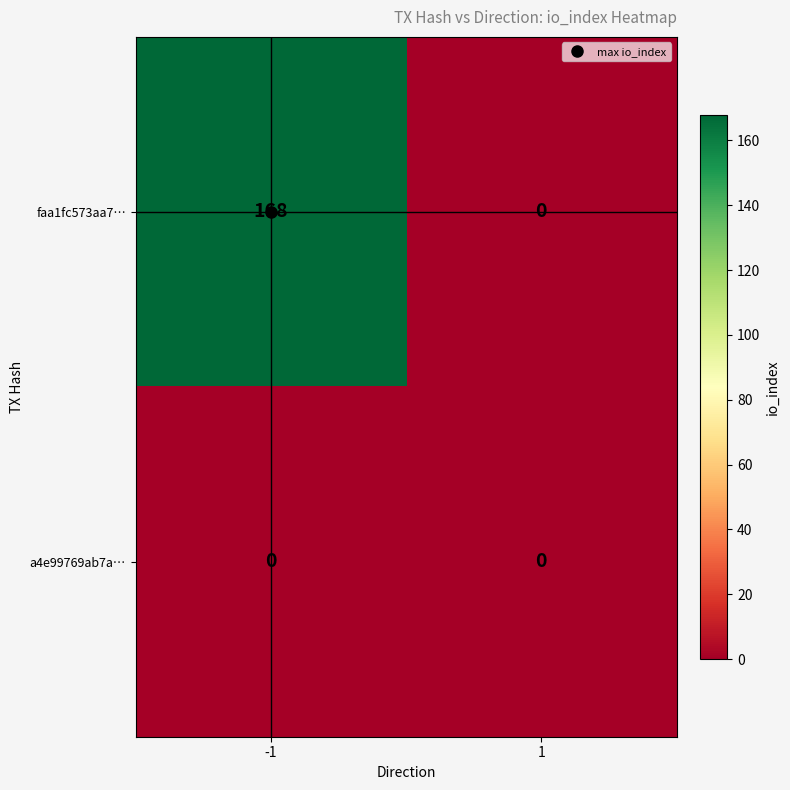

What value does the faa1fc573aa7… series have at -1?

168